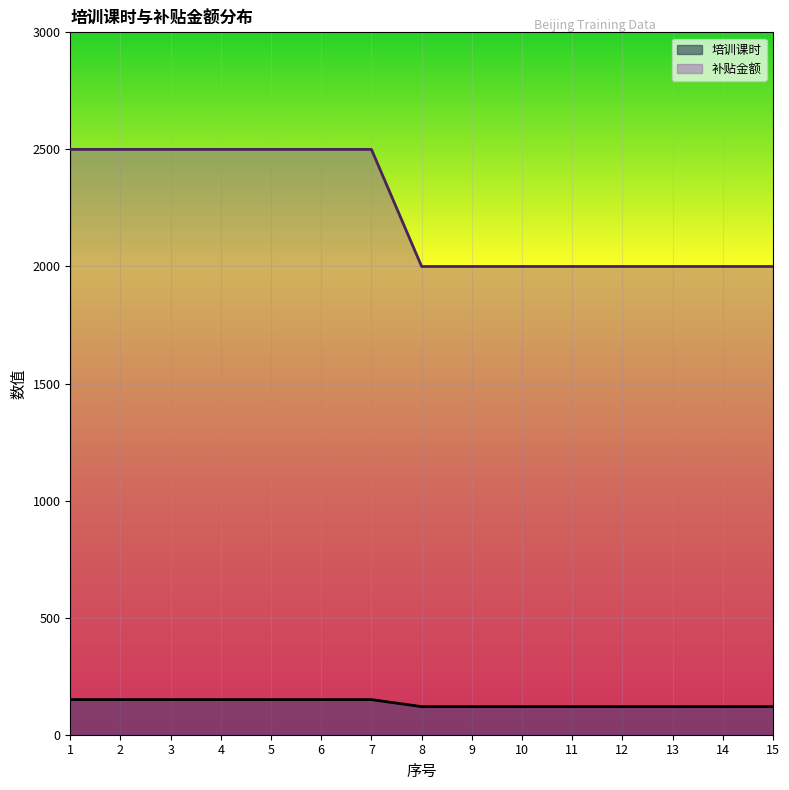

True or false: 培训课时 and 补贴金额 cross at least once.

False